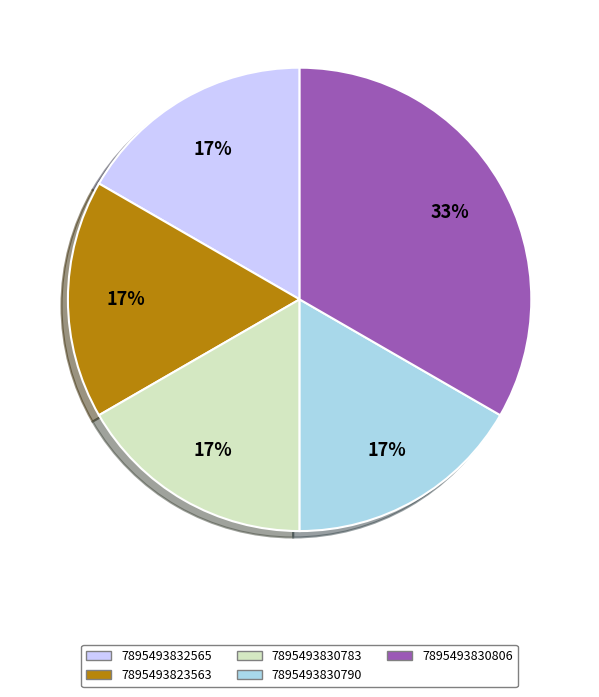

Does any single category account for the majority?

No